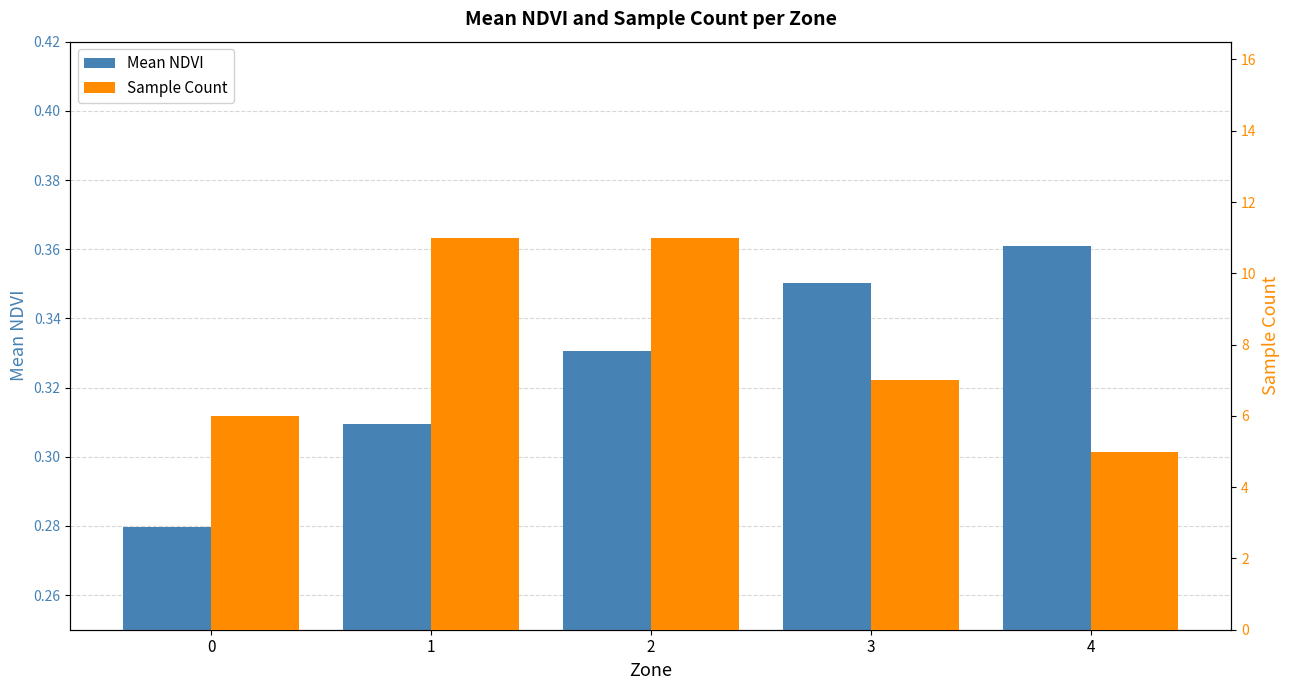

Where is Sample Count nearest to the value 8?

3